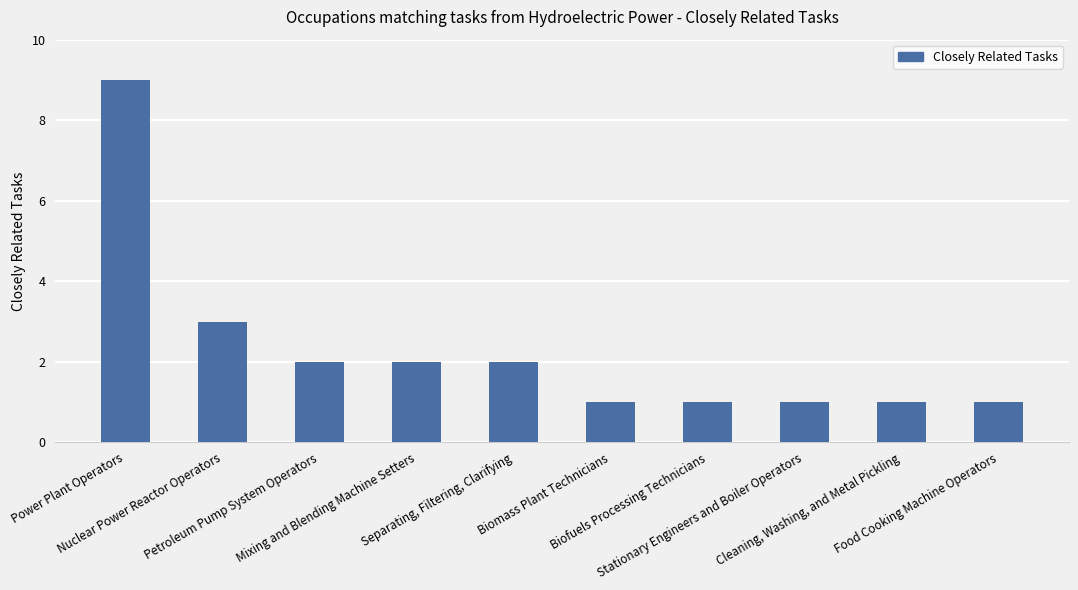

The value at Stationary Engineers and Boiler Operators is 1. True or false?

True